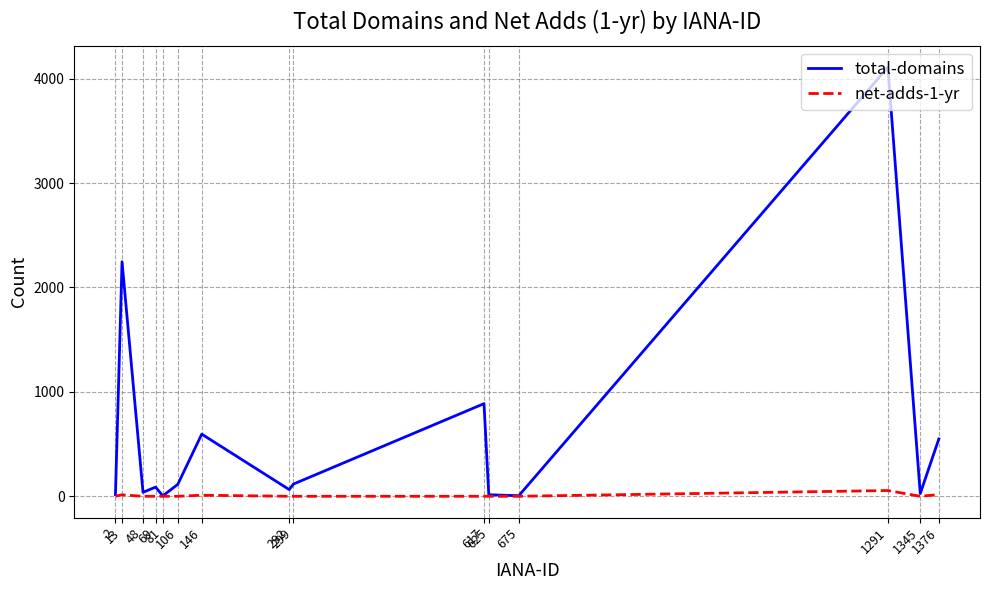

The net-adds-1-yr series shows 0 at 106. True or false?

True